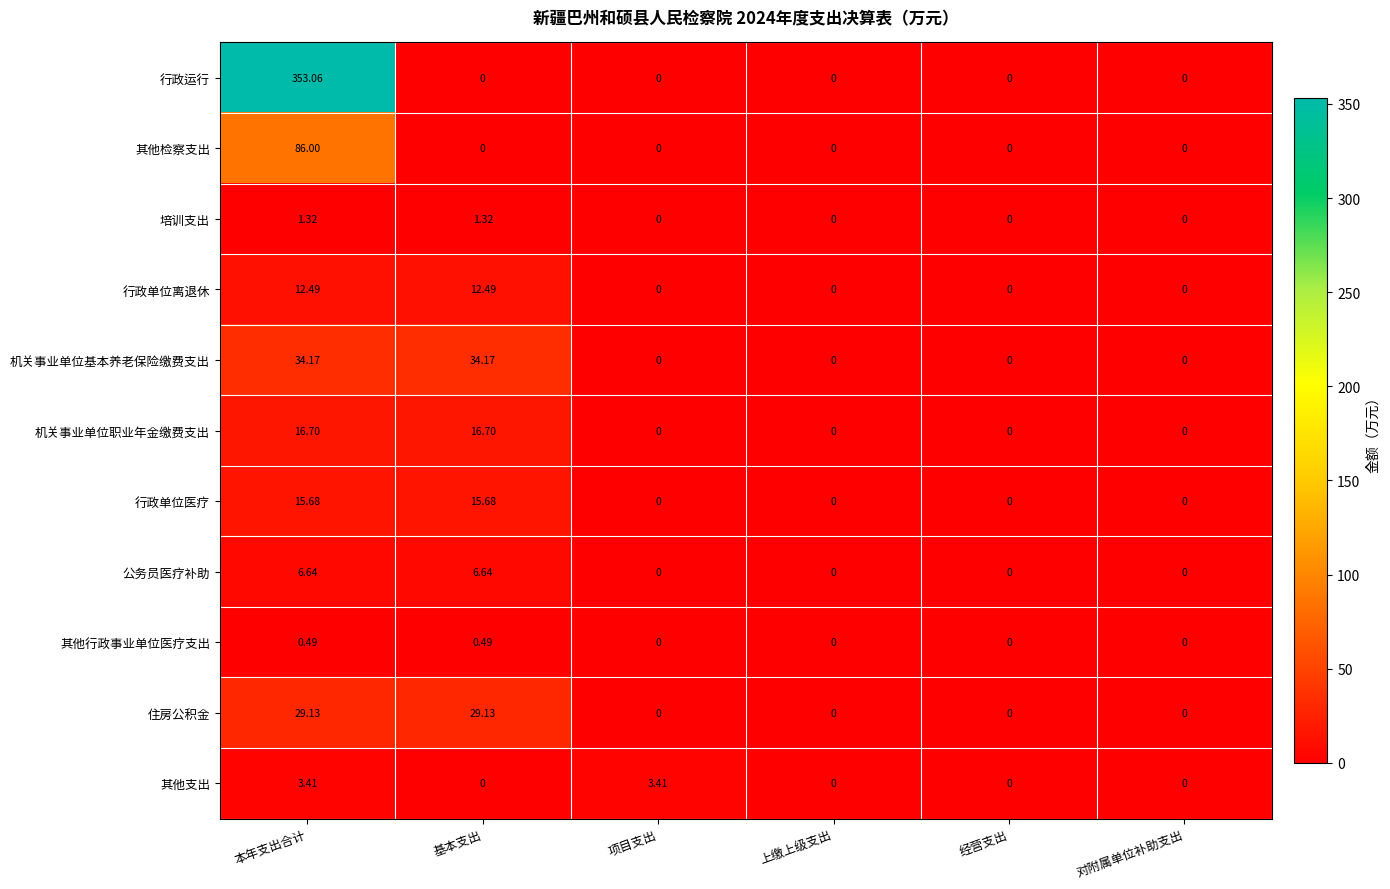

Which series has the largest total across all categories?

行政运行